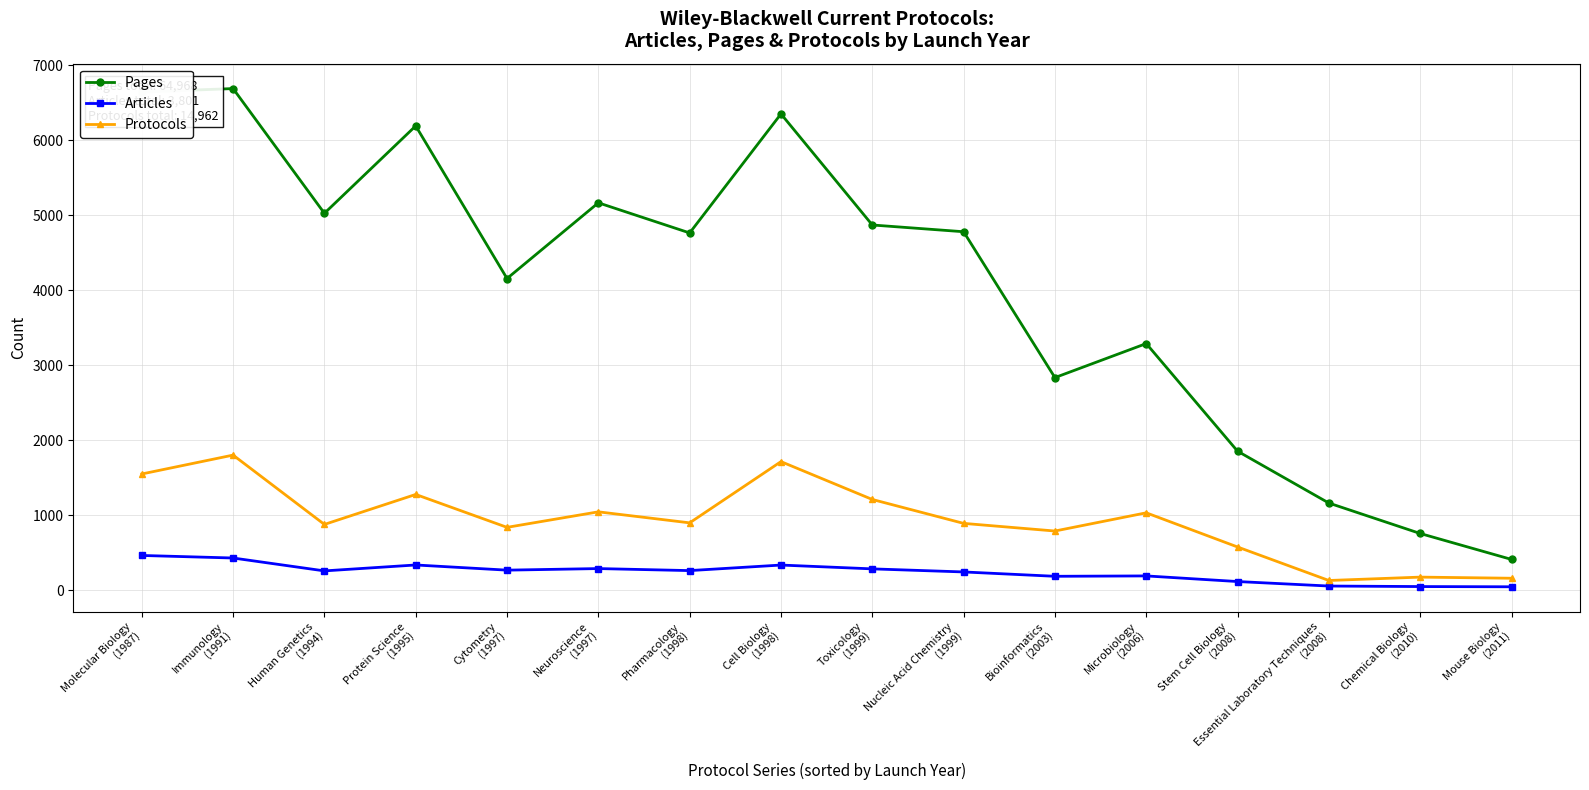

True or false: Pages has more than 2 interior local peaks.

True